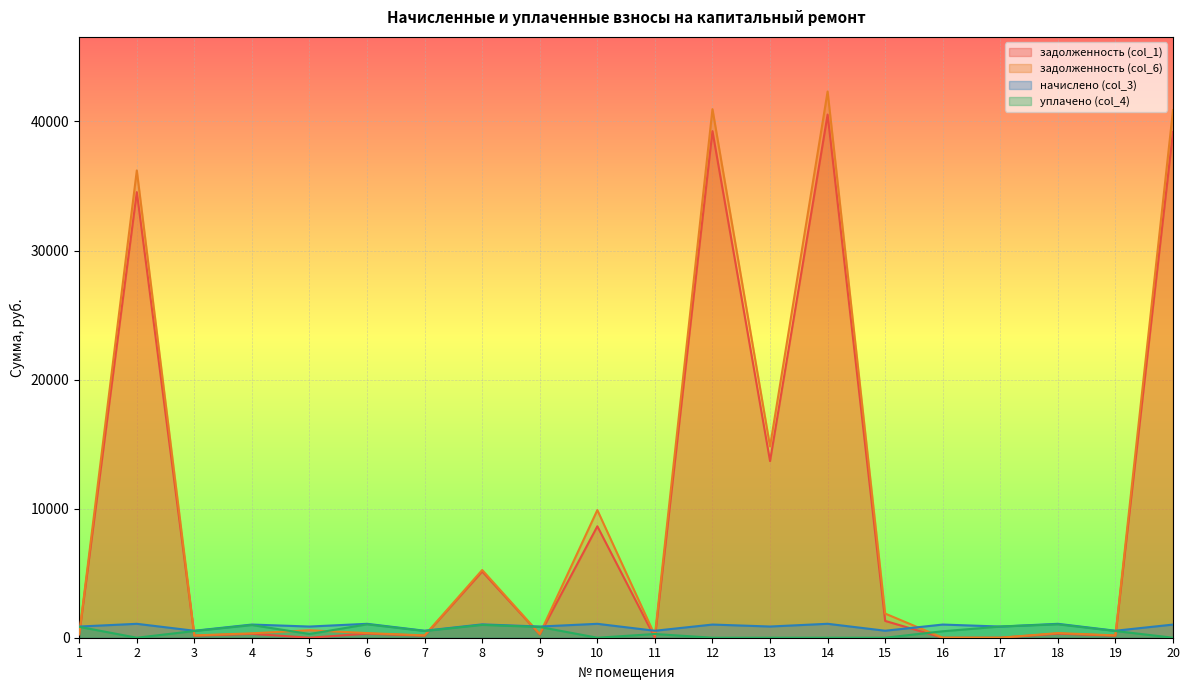

What is the total value across all series at 15?

3714.4